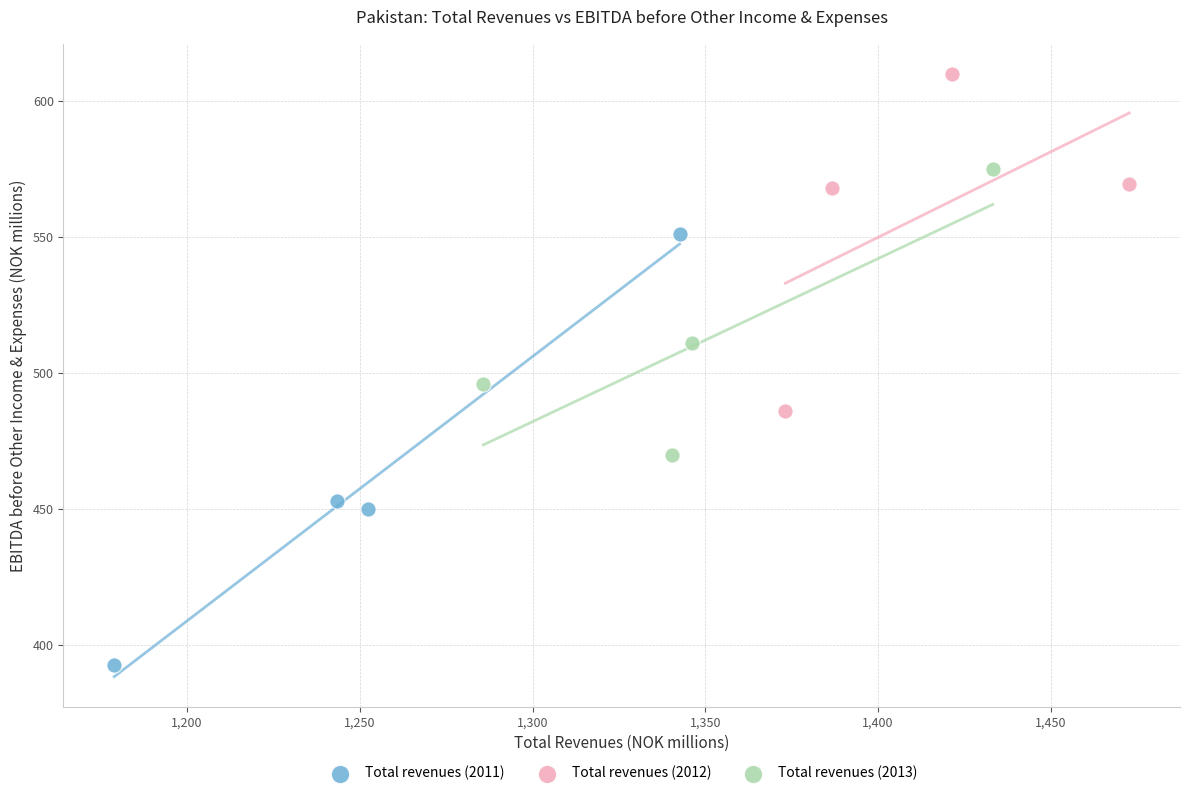

Which series contains the highest Y value?

Total revenues (2012)